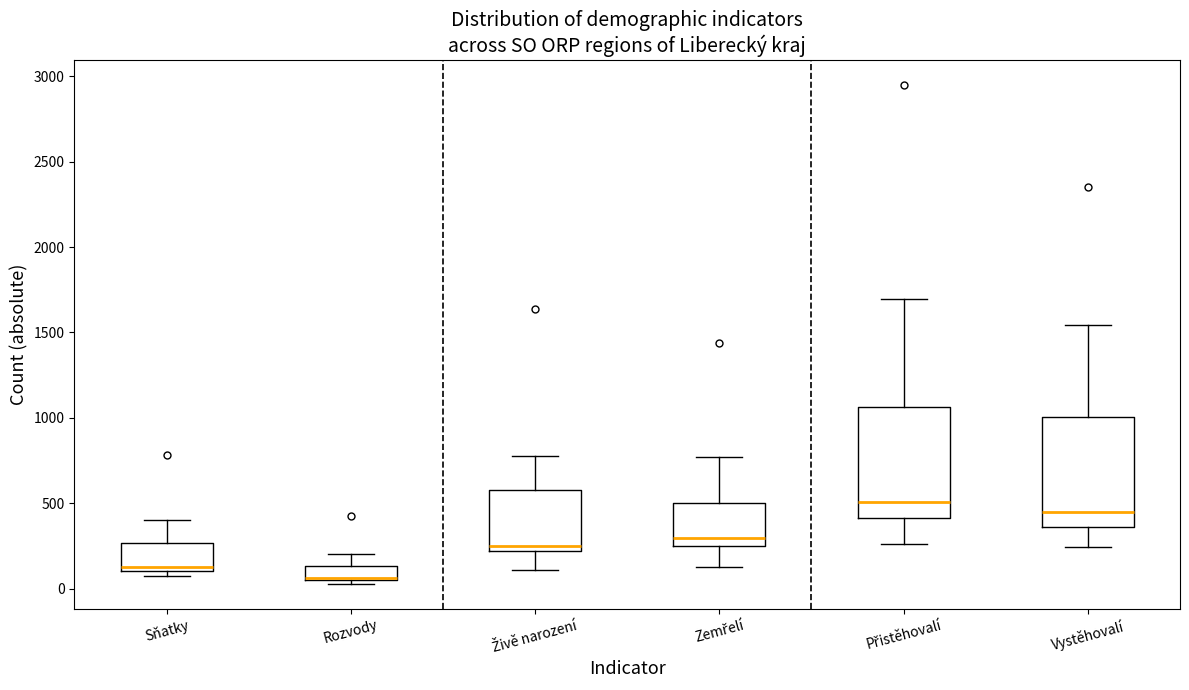

Which box has the highest median line?

Přistěhovalí